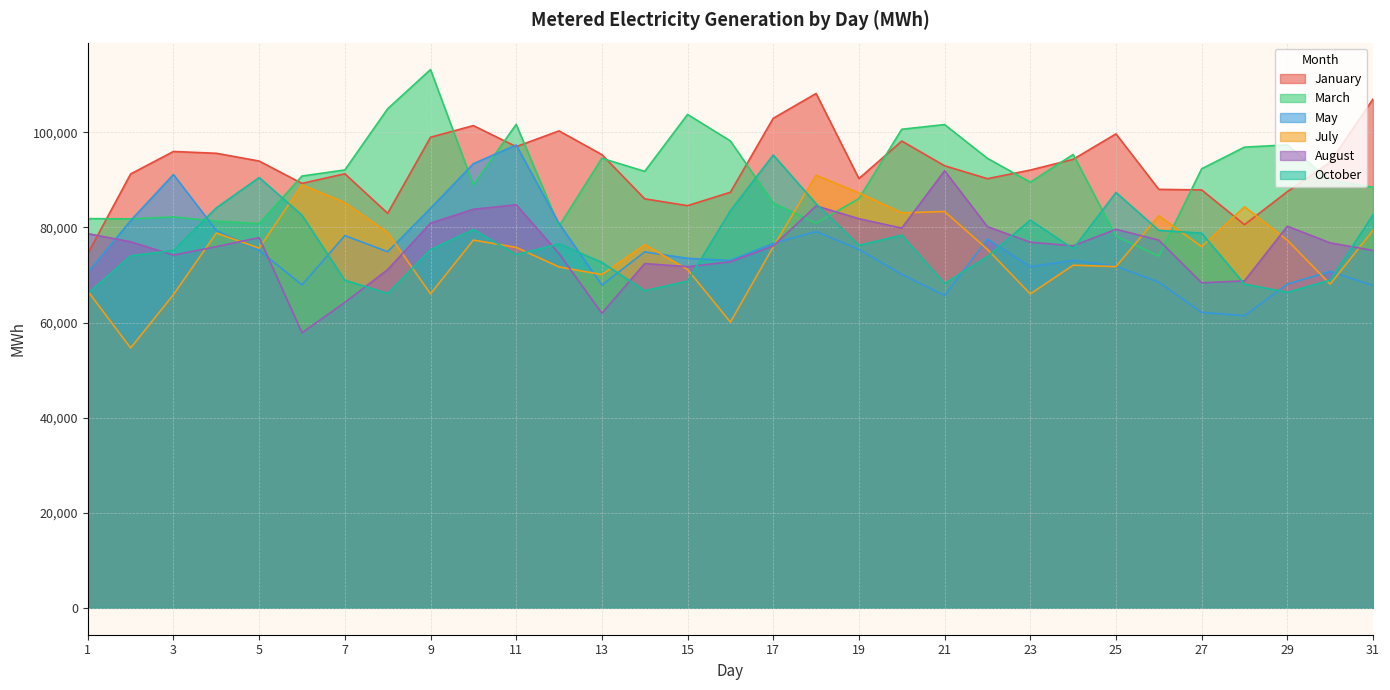

The value of January at 5 is 33169. True or false?

False